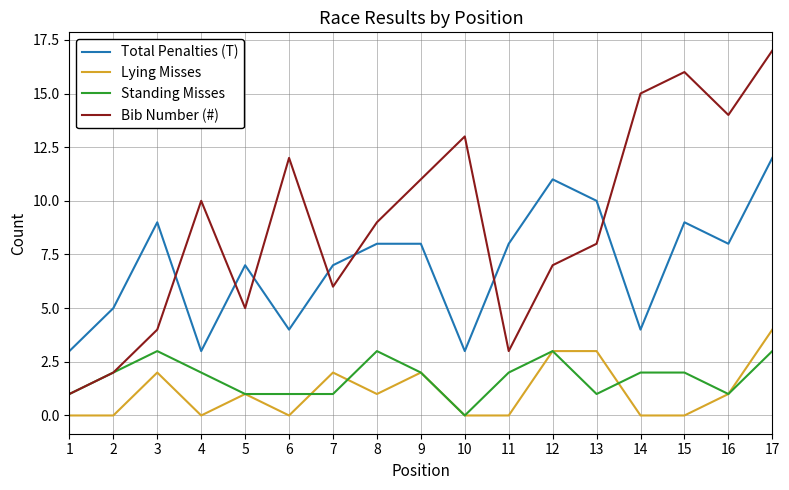

Reading right to left, extract all data points from this chart.

Total Penalties (T): 17=12	16=8	15=9	14=4	13=10	12=11	11=8	10=3	9=8	8=8	7=7	6=4	5=7	4=3	3=9	2=5	1=3
Lying Misses: 17=4	16=1	15=0	14=0	13=3	12=3	11=0	10=0	9=2	8=1	7=2	6=0	5=1	4=0	3=2	2=0	1=0
Standing Misses: 17=3	16=1	15=2	14=2	13=1	12=3	11=2	10=0	9=2	8=3	7=1	6=1	5=1	4=2	3=3	2=2	1=1
Bib Number (#): 17=17	16=14	15=16	14=15	13=8	12=7	11=3	10=13	9=11	8=9	7=6	6=12	5=5	4=10	3=4	2=2	1=1